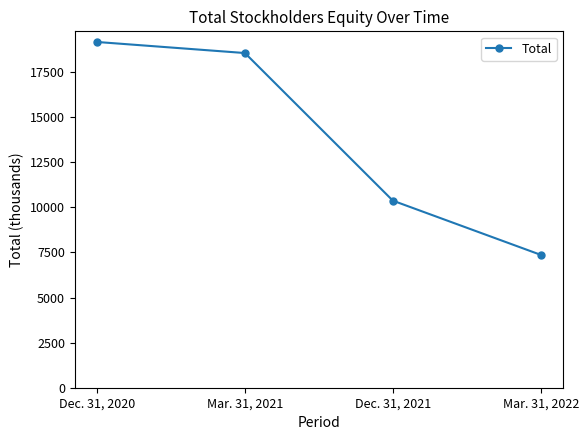

What is the label of the 1st point from the right?

Mar. 31, 2022